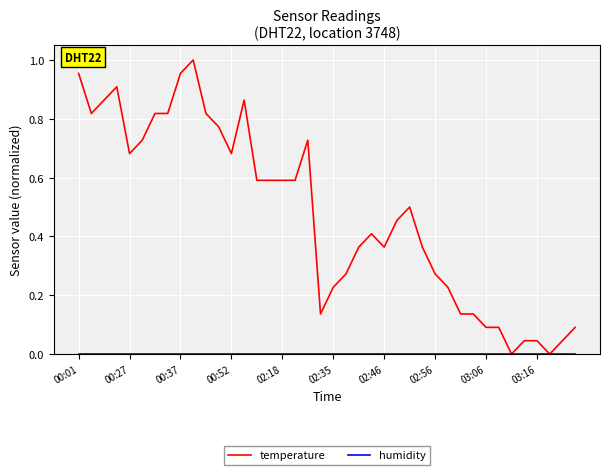

Which series has the largest total across all categories?

temperature